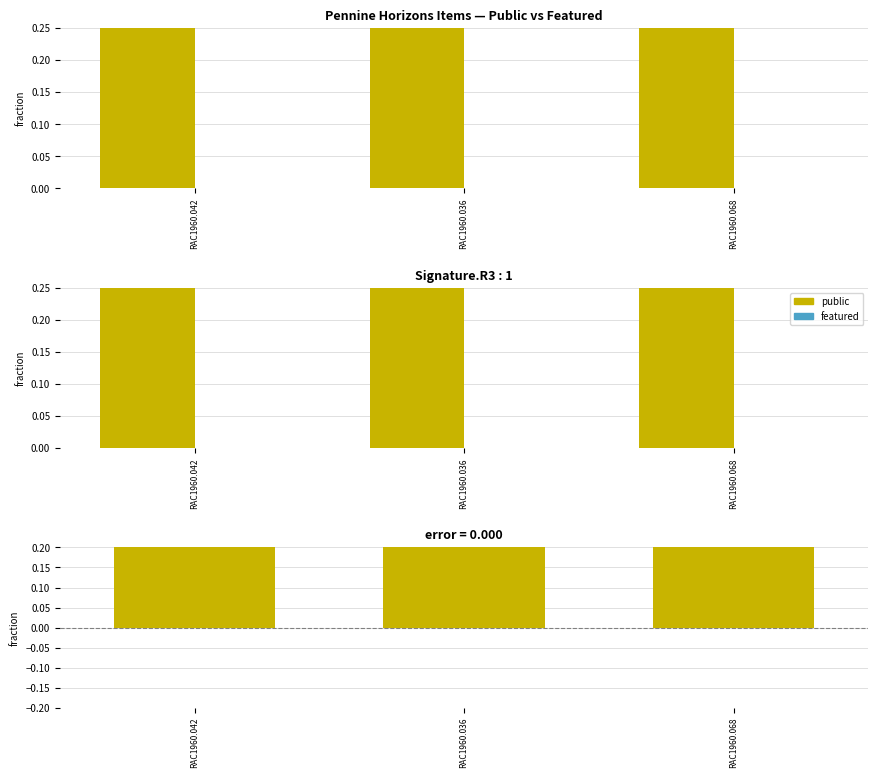

Reading left to right, what are all the values shown in this chart?

public: 1	1	1
featured: 0	0	0